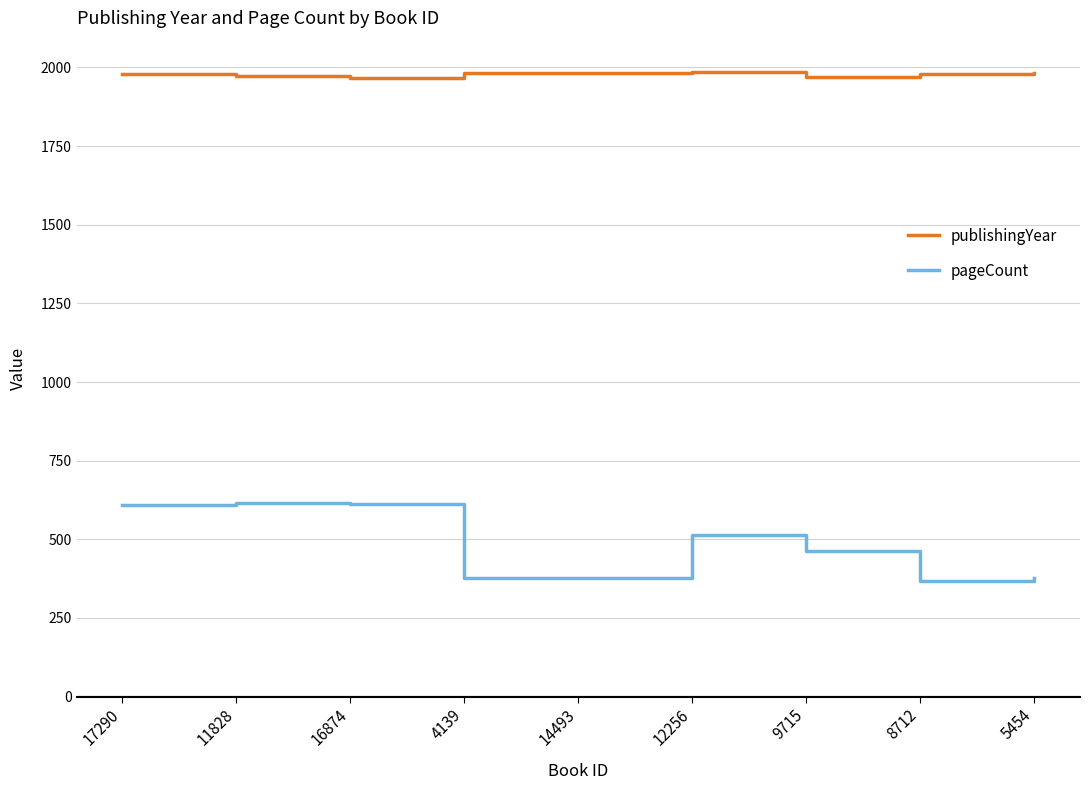

The publishingYear series shows 1983 at 14493. True or false?

True